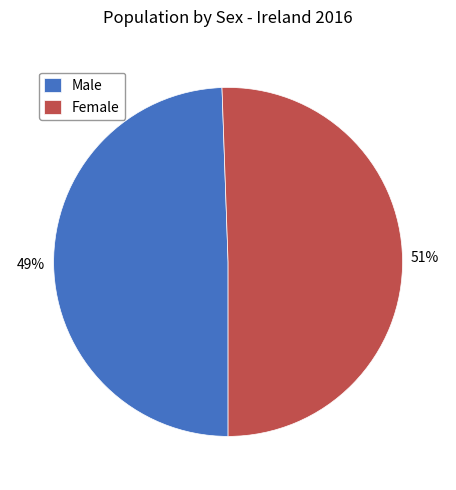

Approximately how many times larger is the value at Male compared to Female?

1.0